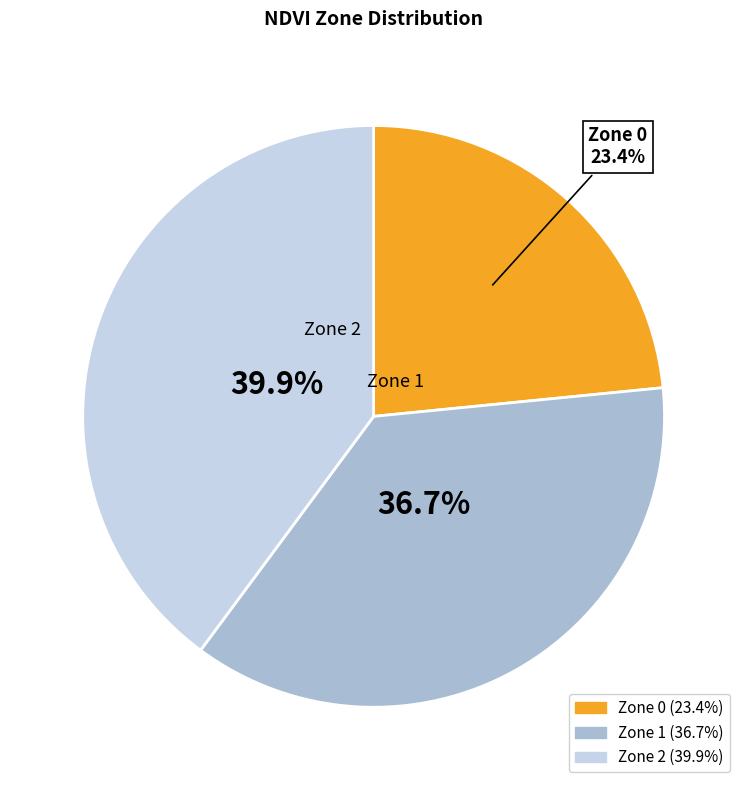

Which slice is the largest?

Zone 2